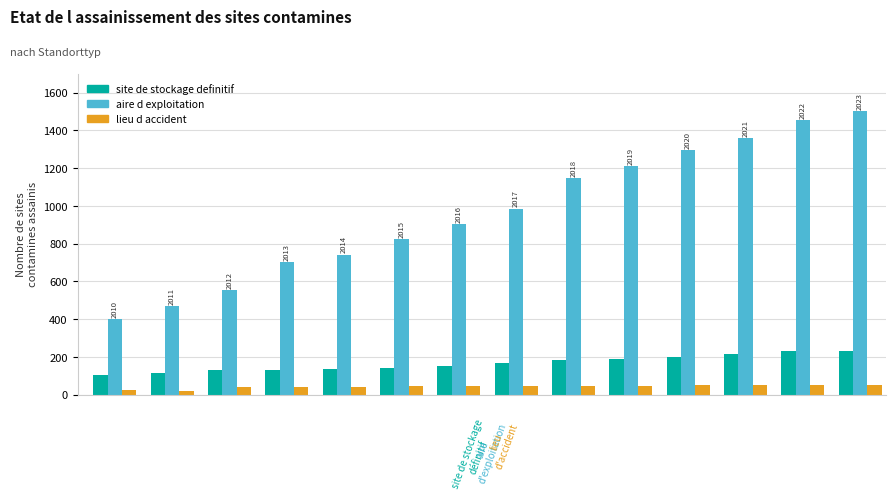

What is the lowest value of the site de stockage definitif series?

106